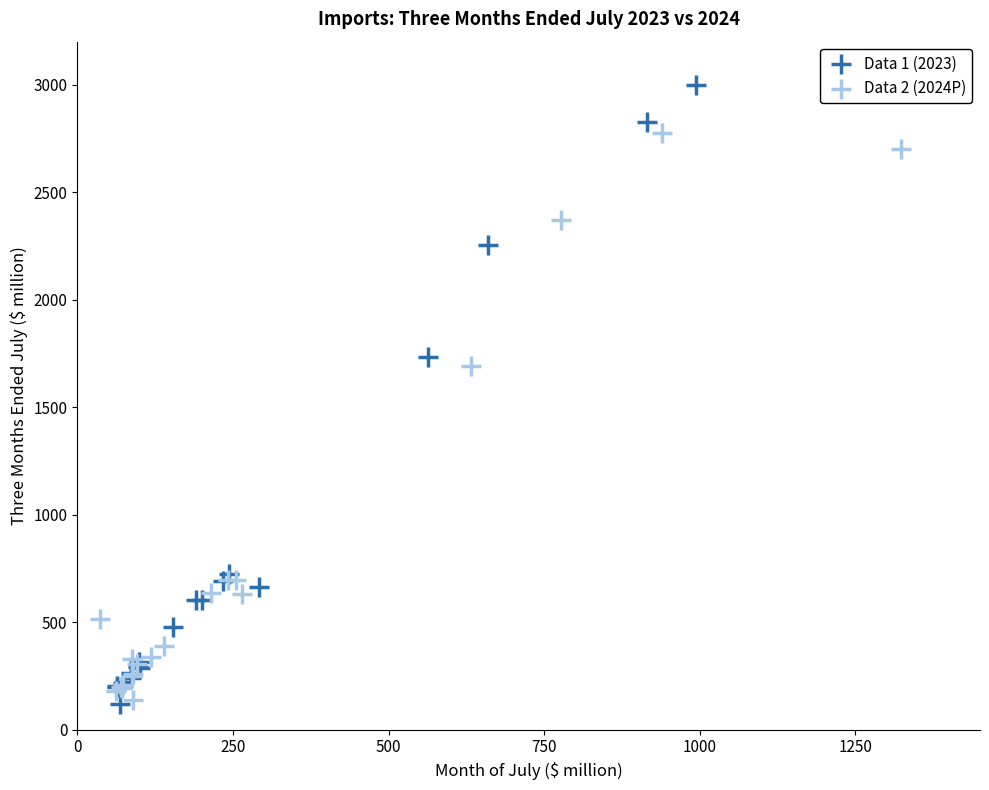

What are all the series names shown in the legend?

Data 1 (2023), Data 2 (2024P)